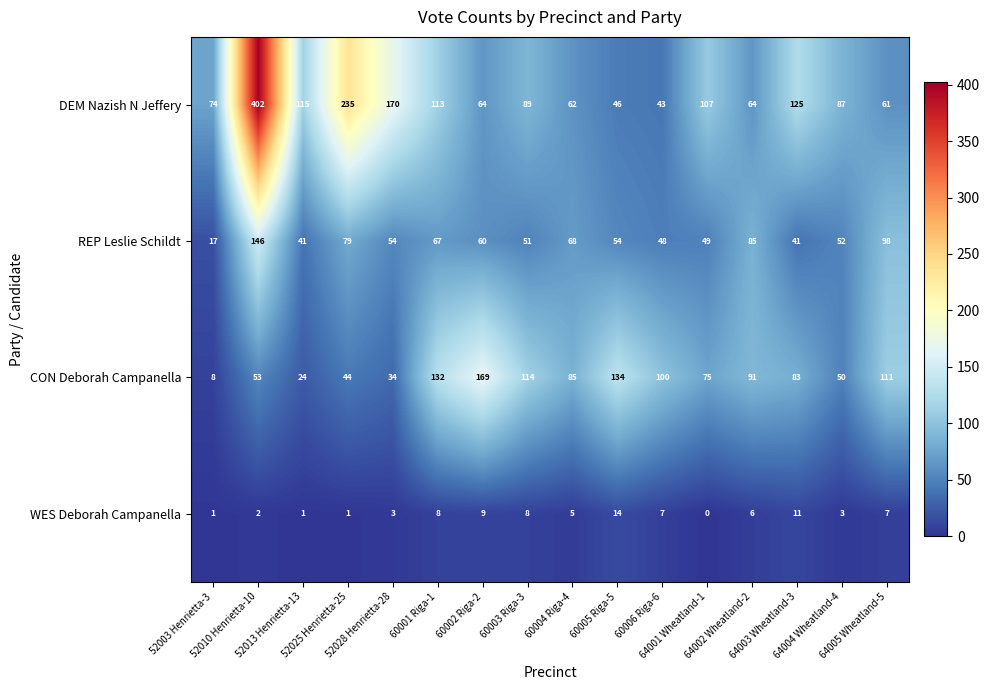

At which category is the sum across all series the highest?

52010 Henrietta-10